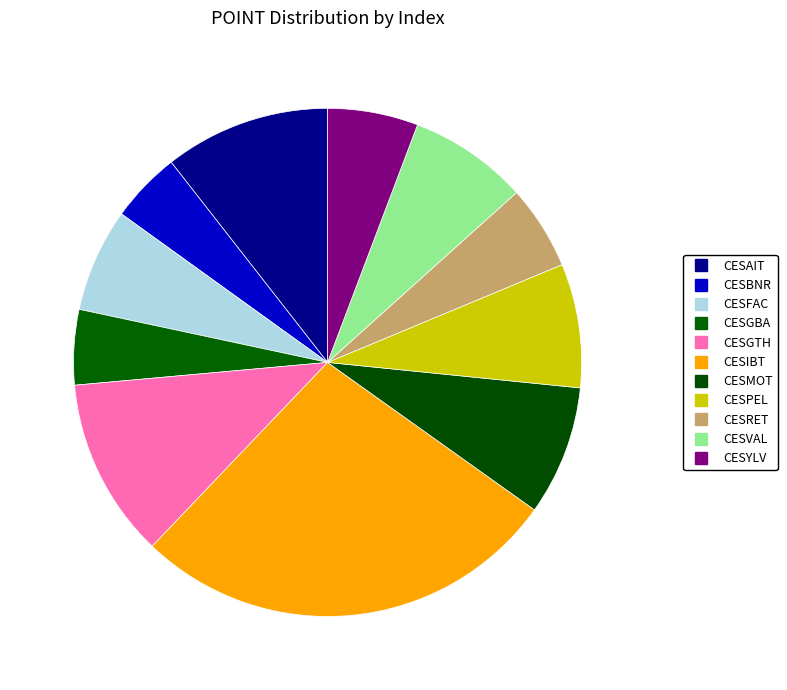

What portion of the pie excludes CESFAC?

93.4%